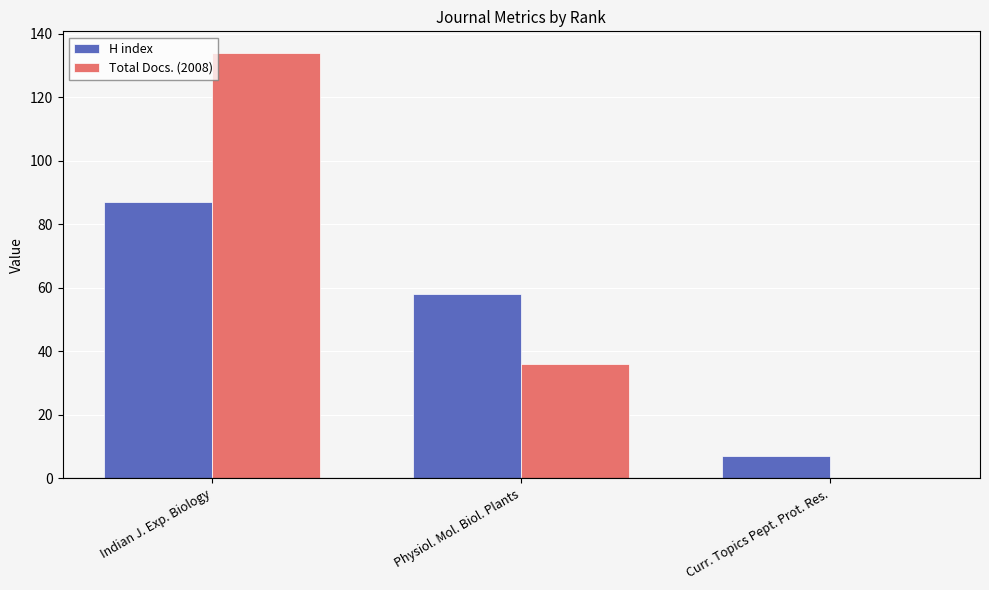

What is the maximum value for H index?

87